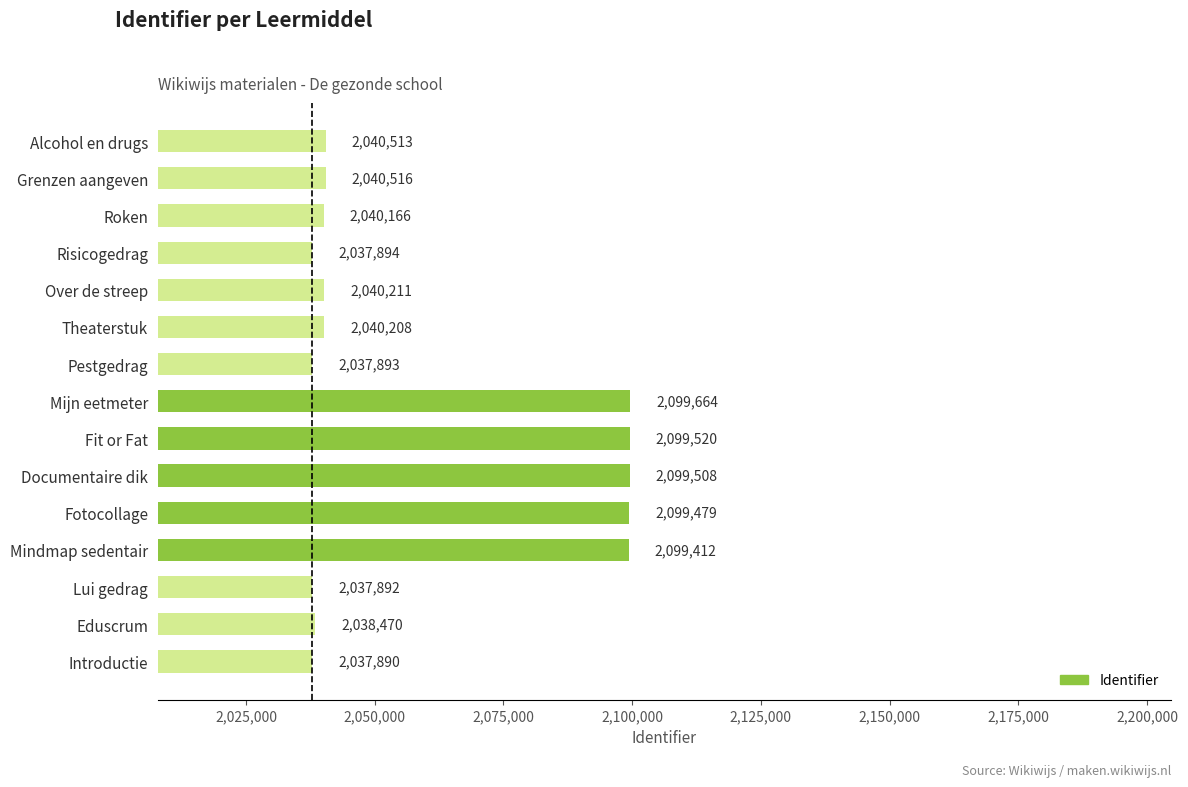

Reading bottom to top, what are all the values shown in this chart?

2037890	2038470	2037892	2099412	2099479	2099508	2099520	2099664	2037893	2040208	2040211	2037894	2040166	2040516	2040513